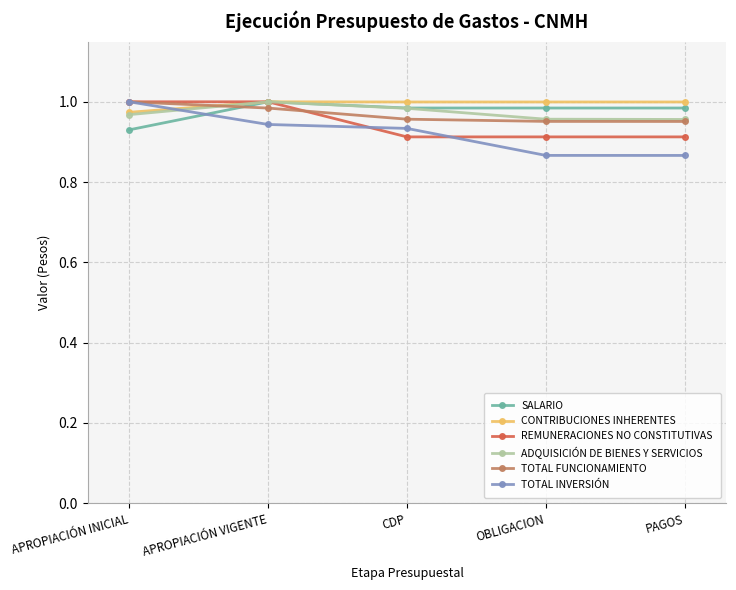

Is it true that ADQUISICIÓN DE BIENES Y SERVICIOS equals 1.0 at APROPIACIÓN VIGENTE?

True